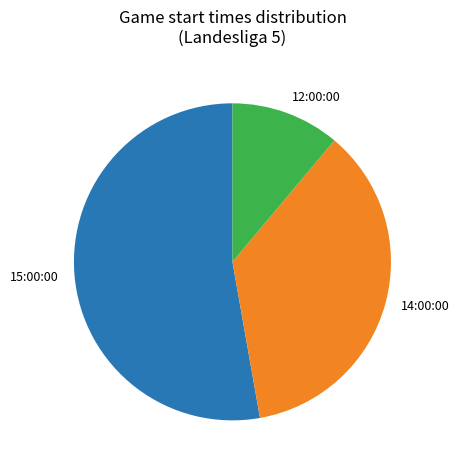

Between 15:00:00 and 12:00:00, which is larger?

15:00:00